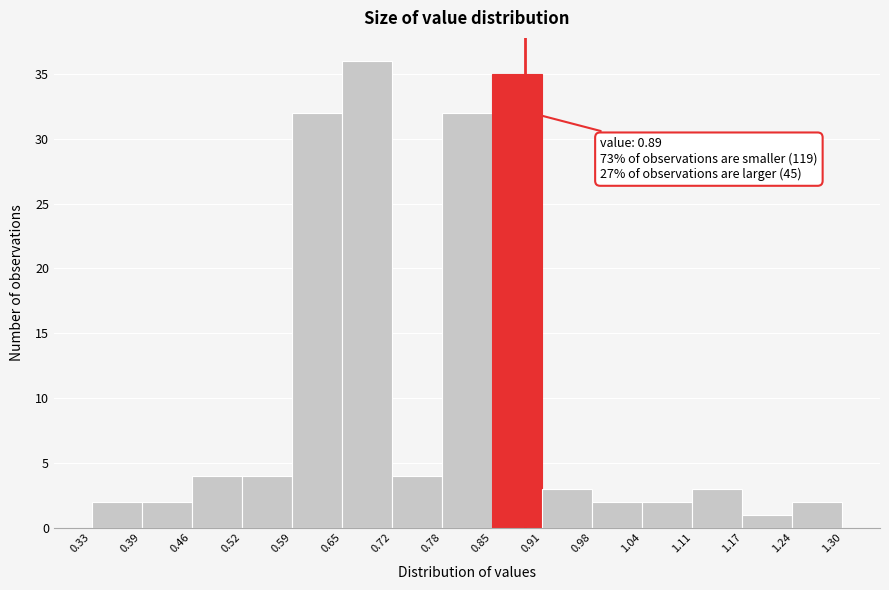

Which range on the x-axis has the tallest bar?

0.65 to 0.72